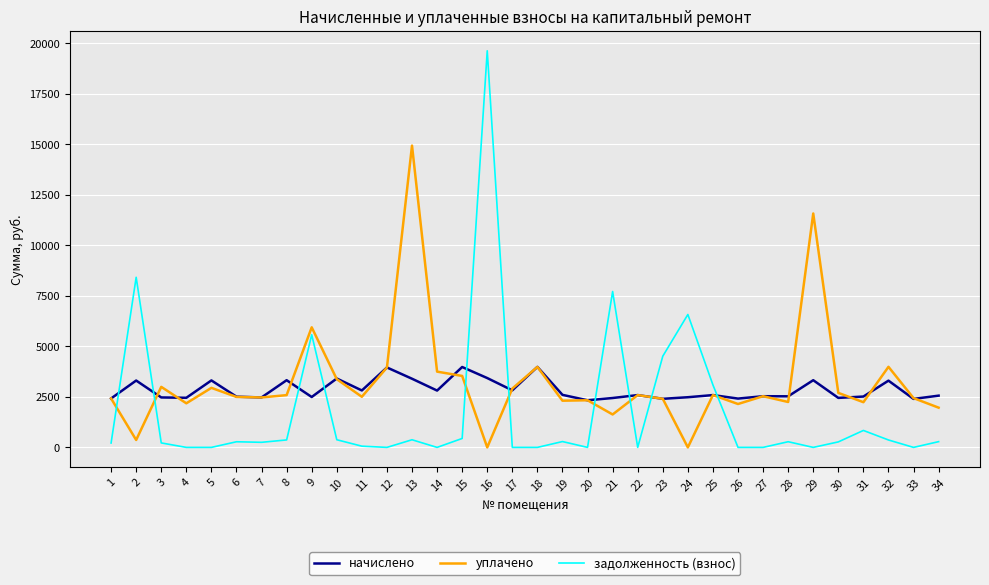

What is the difference between the maximum and second lowest values in the начислено series?

1584.7